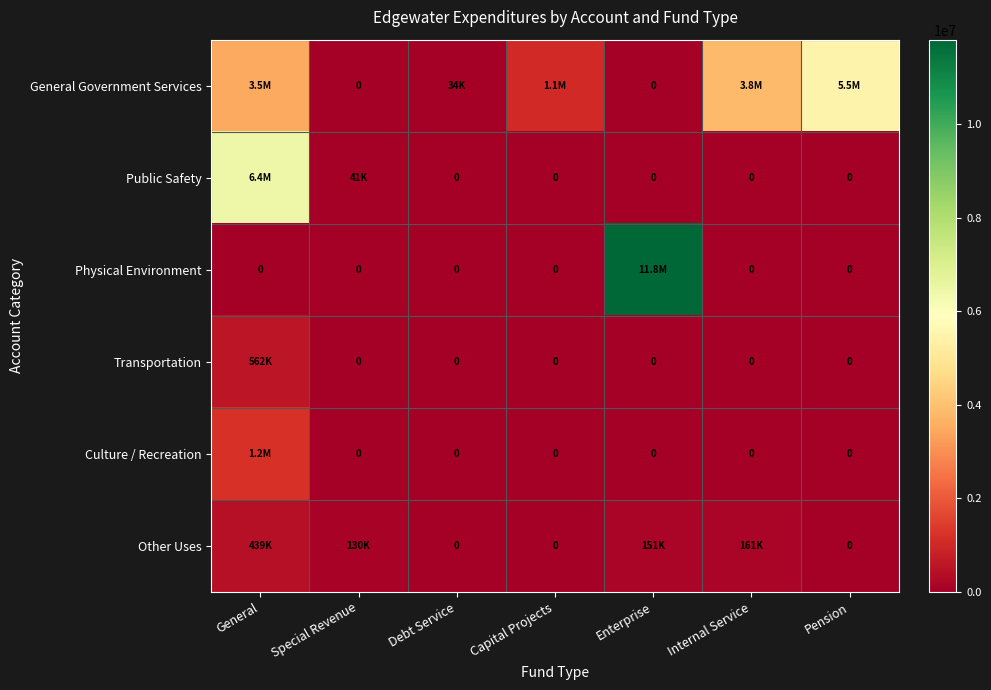

What is the maximum value for Physical Environment?

11802397